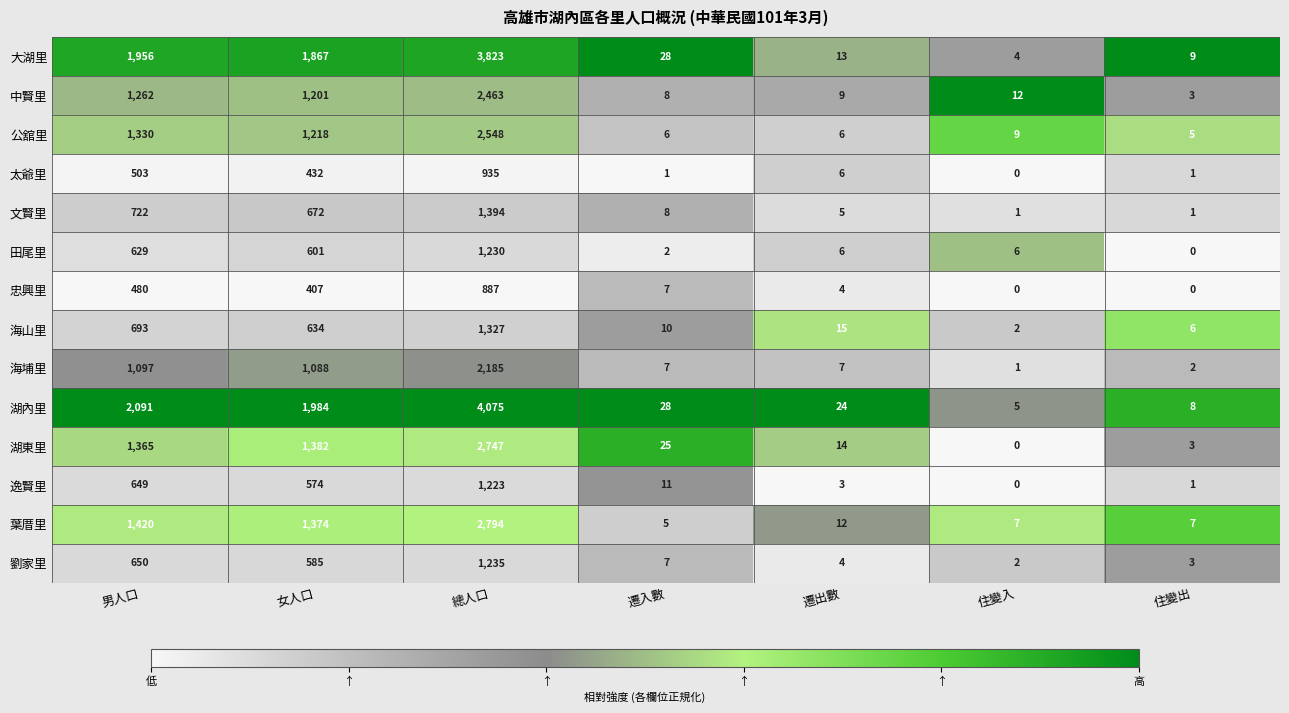

Count the number of categories in the chart.

7